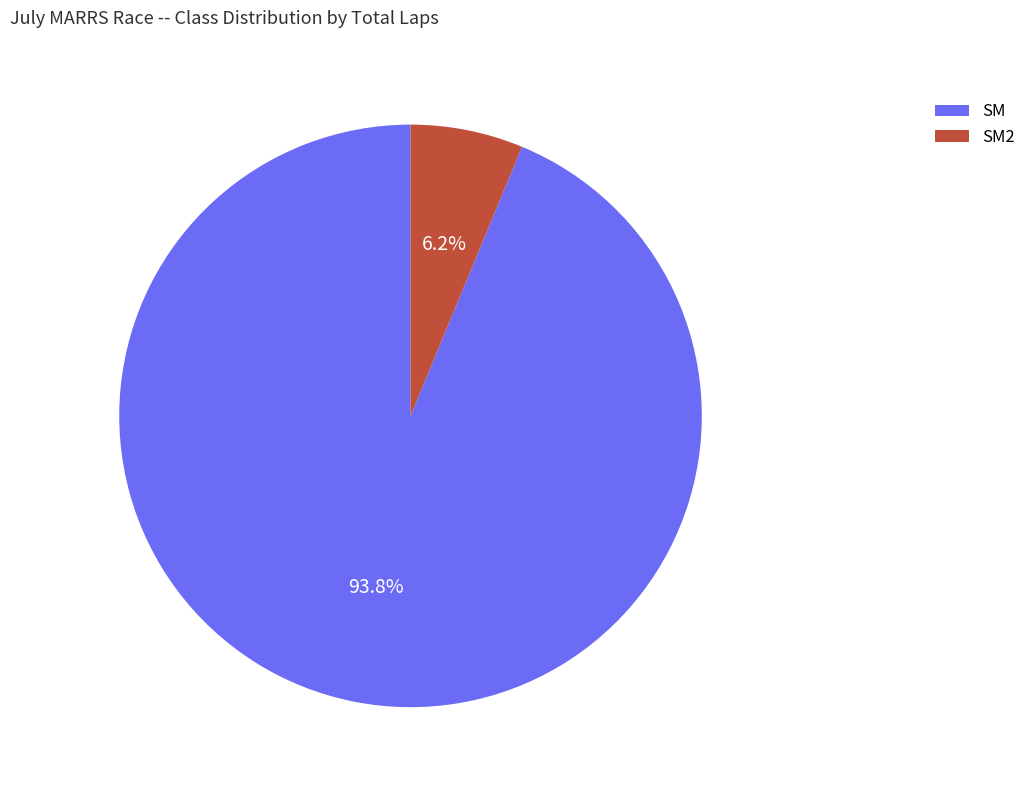

How many slices are in this pie chart?

2